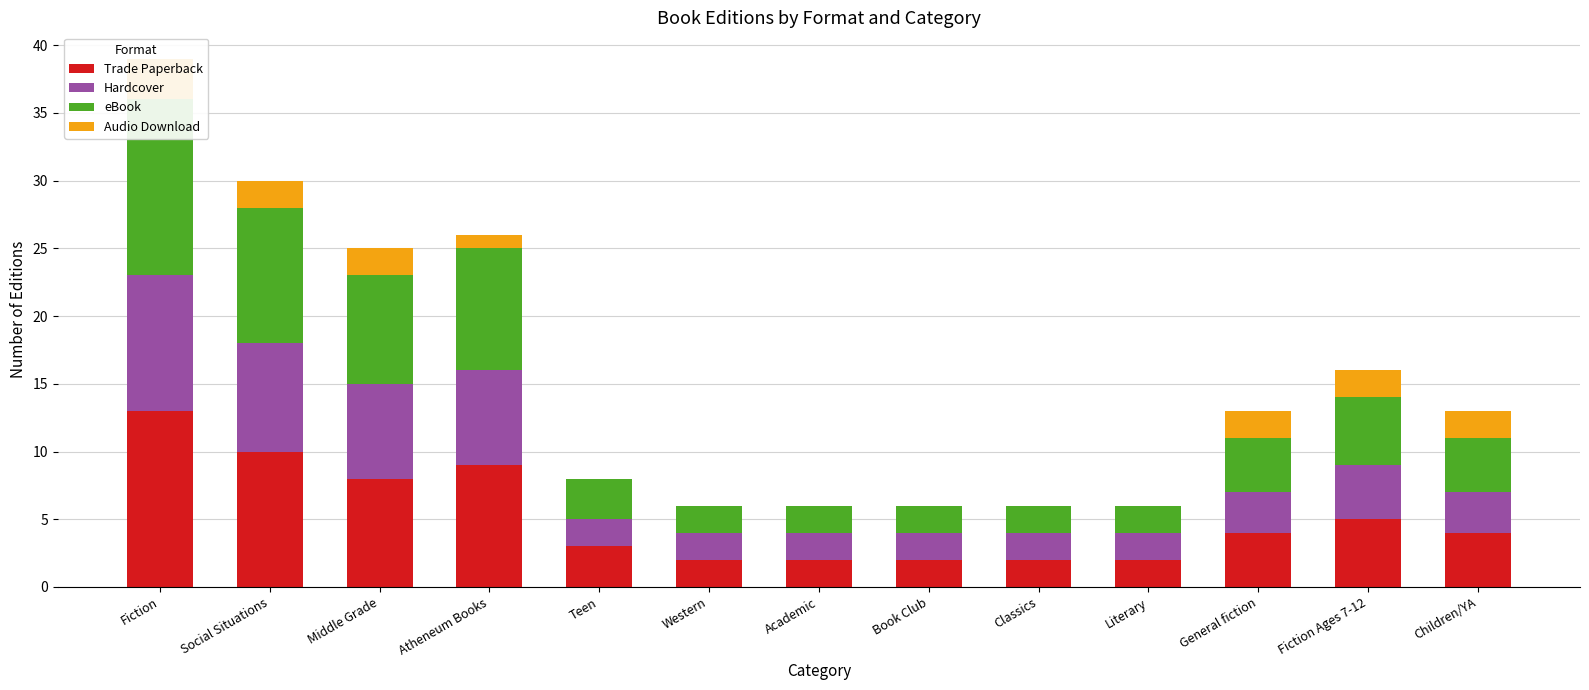

At which label does Audio Download first exceed 1?

Fiction